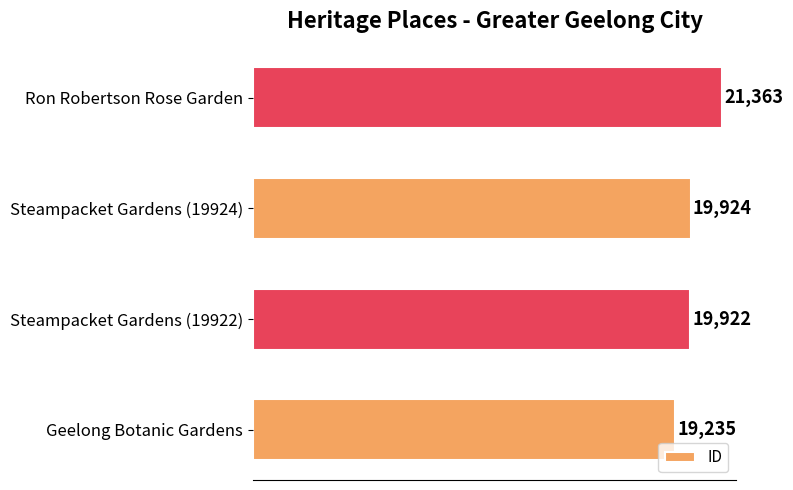

List the labels in order of value, largest first.

Ron Robertson Rose Garden, Steampacket Gardens (19924), Steampacket Gardens (19922), Geelong Botanic Gardens